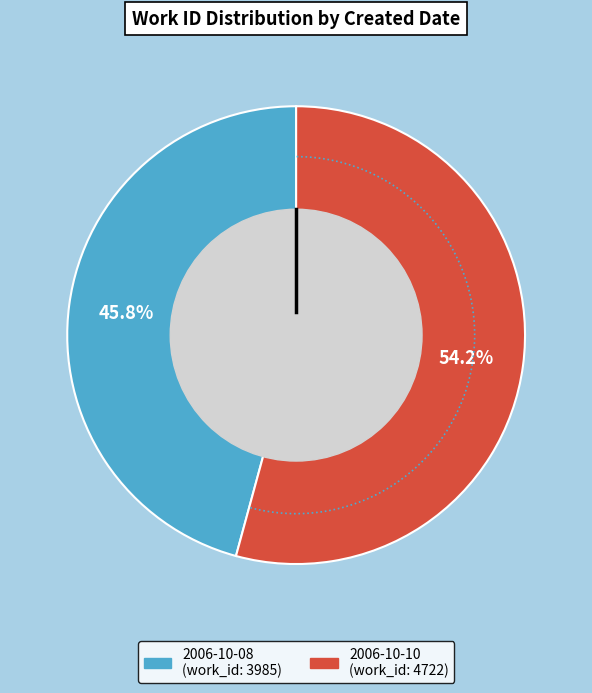

Rank the categories by value from lowest to highest.

2006-10-08, 2006-10-10